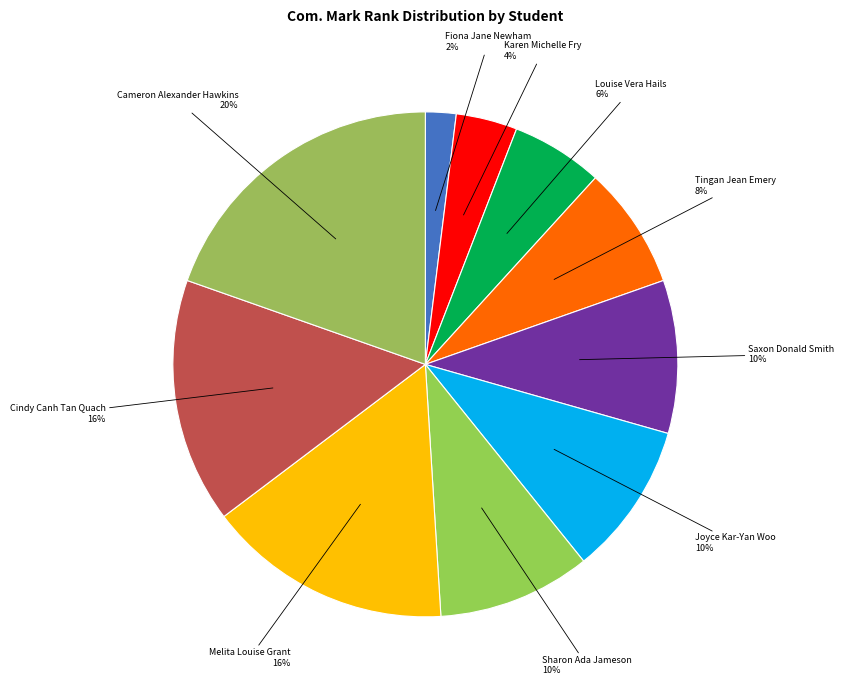

True or false: Joyce Kar-Yan Woo accounts for 10% of the total.

True